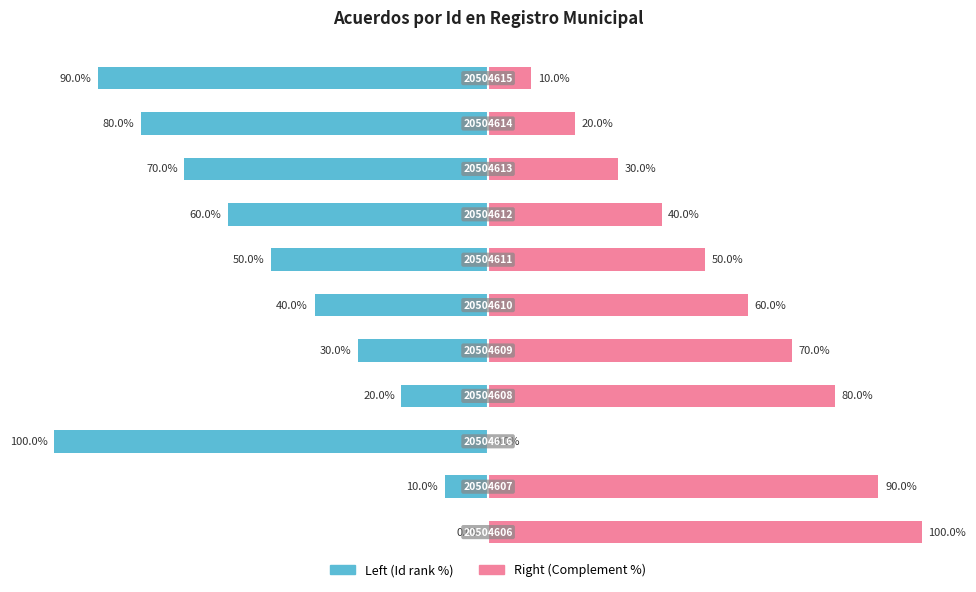

What is the difference between the highest and lowest values at −100?

100